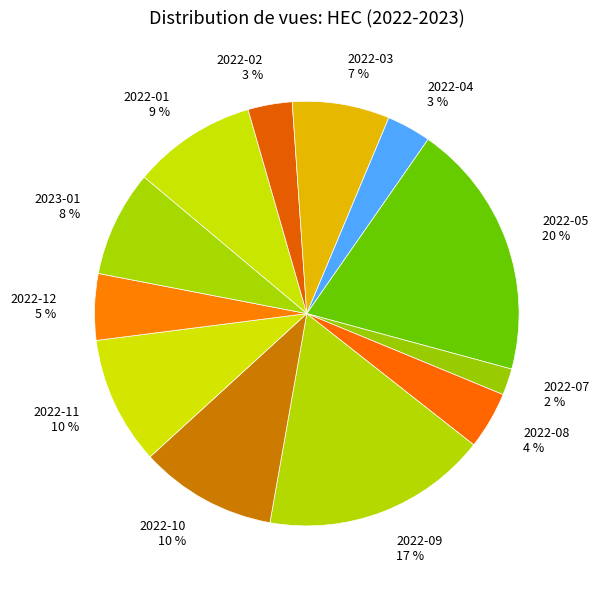

Count the number of slices in the pie.

12